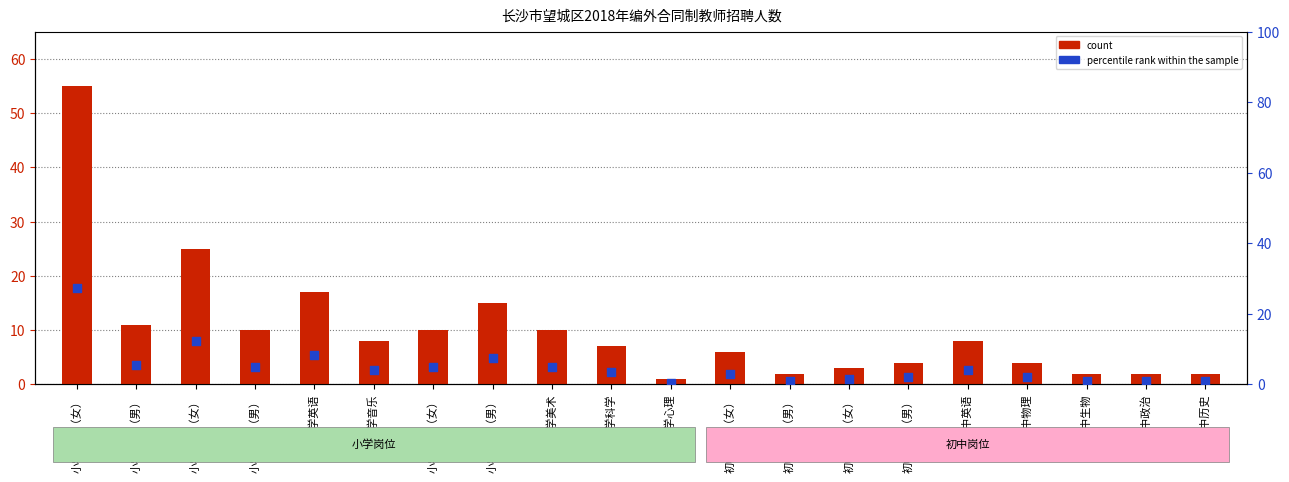

What are all the series names shown in the legend?

count, percentile rank within the sample